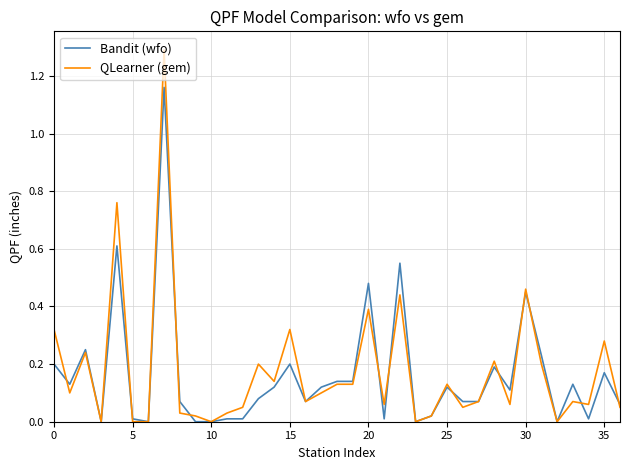

What is the maximum value shown in the chart?

1.3